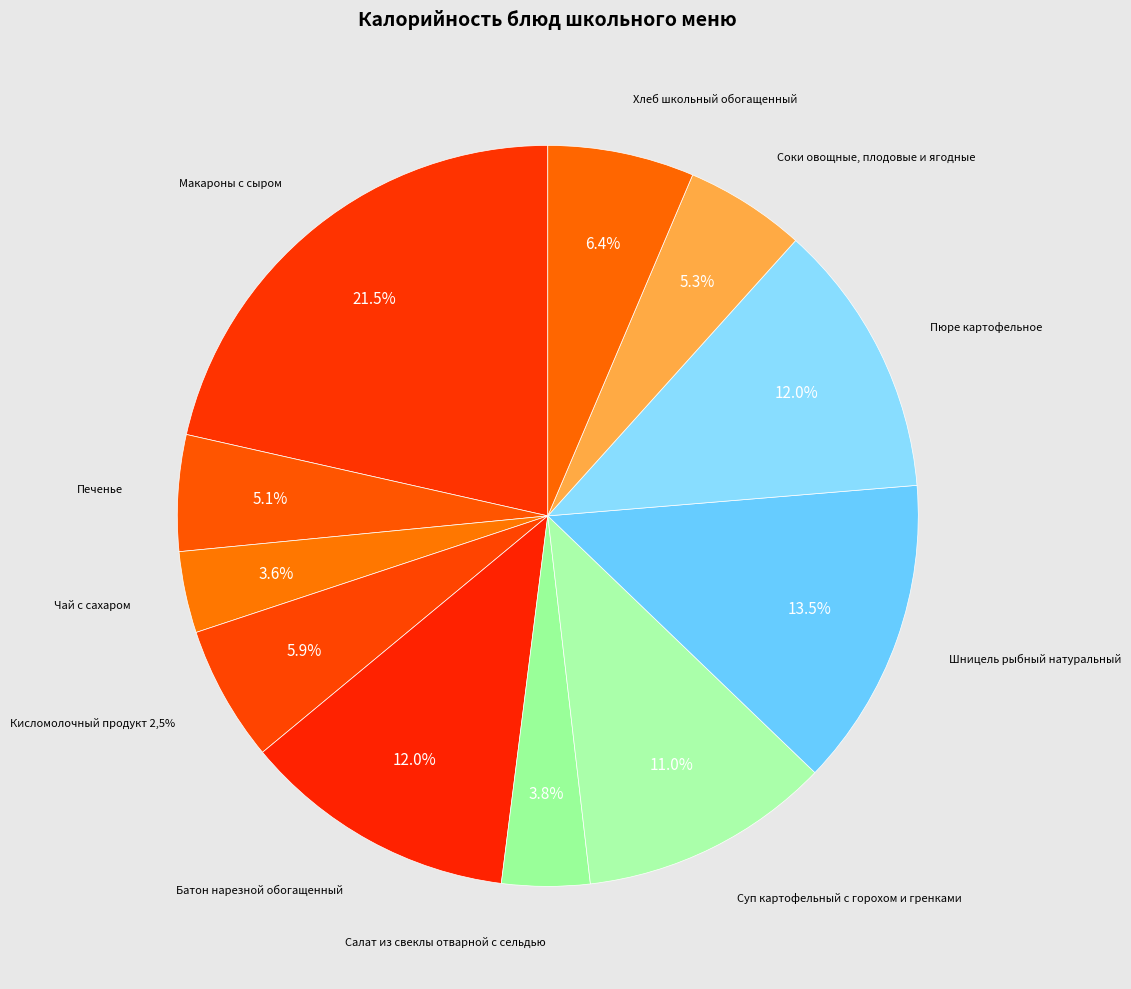

Rank the categories by value from highest to lowest.

Макароны с сыром, Шницель рыбный натуральный, Пюре картофельное, Батон нарезной обогащенный, Суп картофельный с горохом и гренками, Хлеб школьный обогащенный, Кисломолочный продукт 2,5%, Соки овощные, плодовые и ягодные, Печенье, Салат из свеклы отварной с сельдью, Чай с сахаром